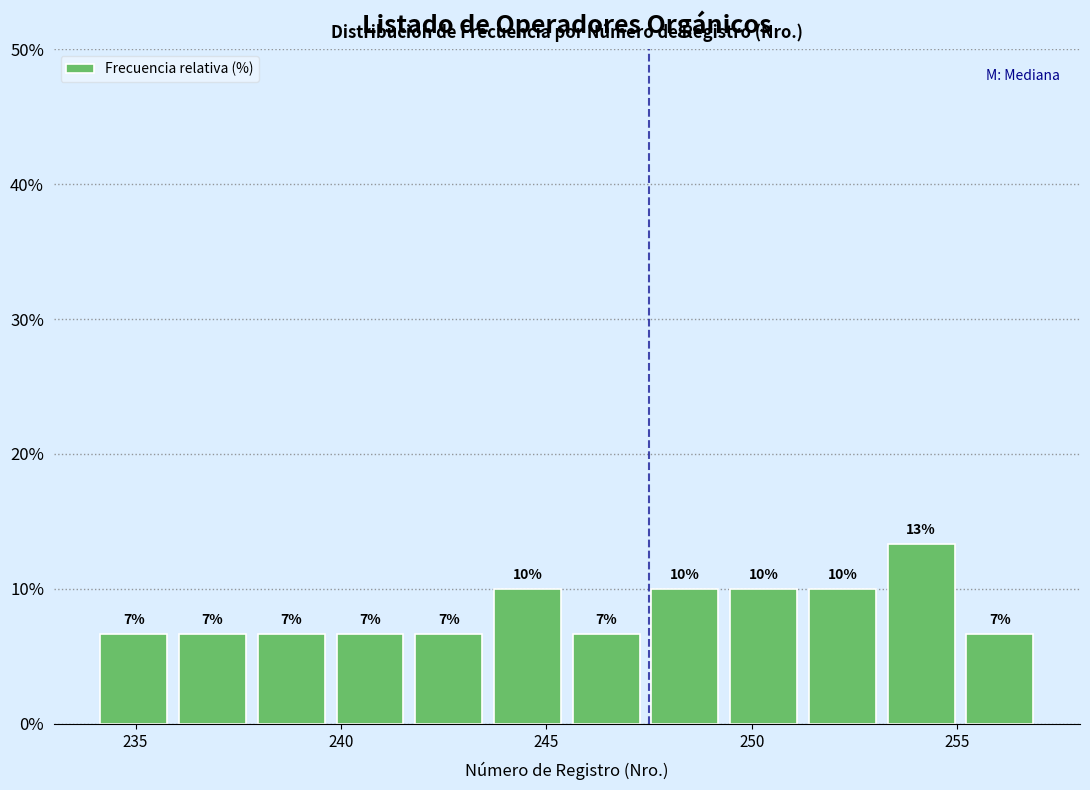

Read against the x-axis, roughly where is the centre of the tallest bar?

254.0